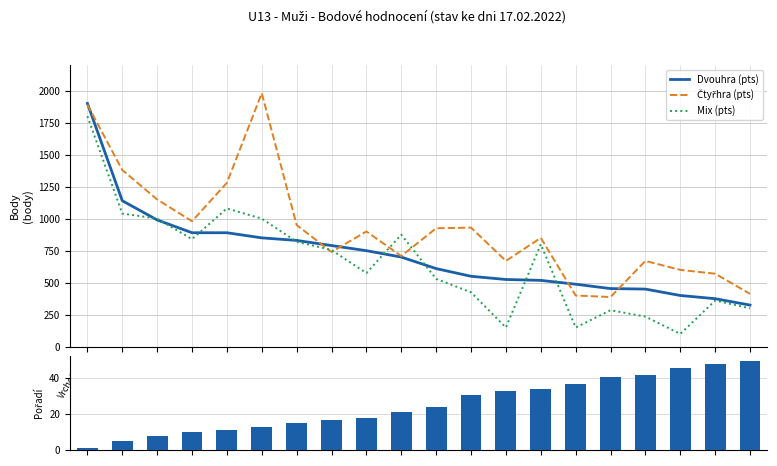

Is the value of Dvouhra (rank) at Hašek greater than the value of Dvouhra (pts) at Kyzlík?

No